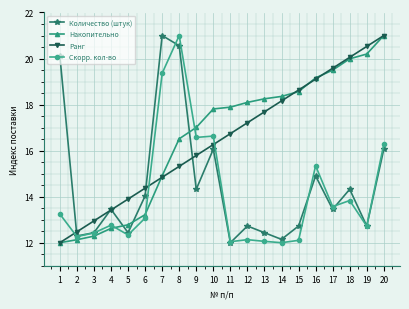

List the labels in order of Ранг value, largest first.

20, 19, 18, 17, 16, 15, 14, 13, 12, 11, 10, 9, 8, 7, 6, 5, 4, 3, 2, 1